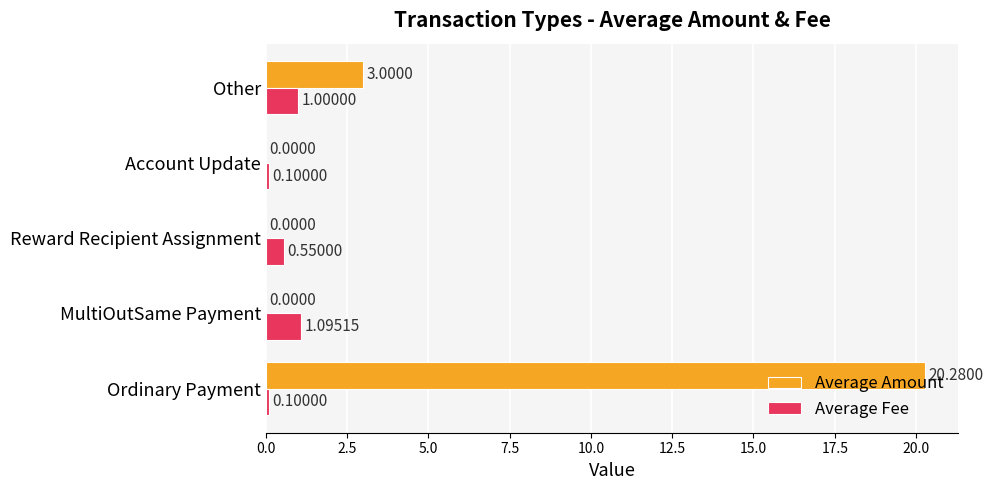

Between MultiOutSame Payment and Other, which series saw the biggest shift?

Average Amount